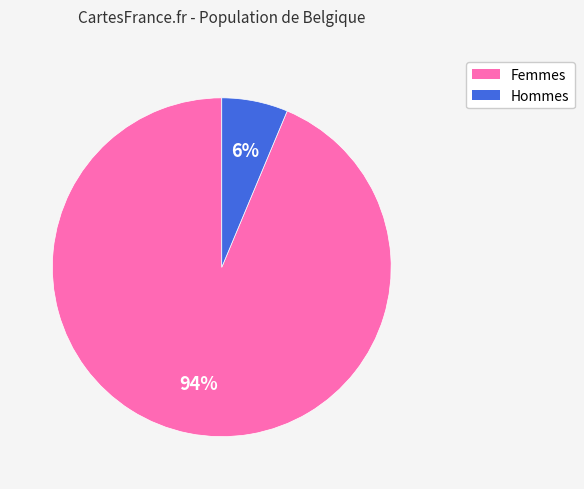

To the nearest percent, what is the combined percentage of Hommes and Femmes?

100%